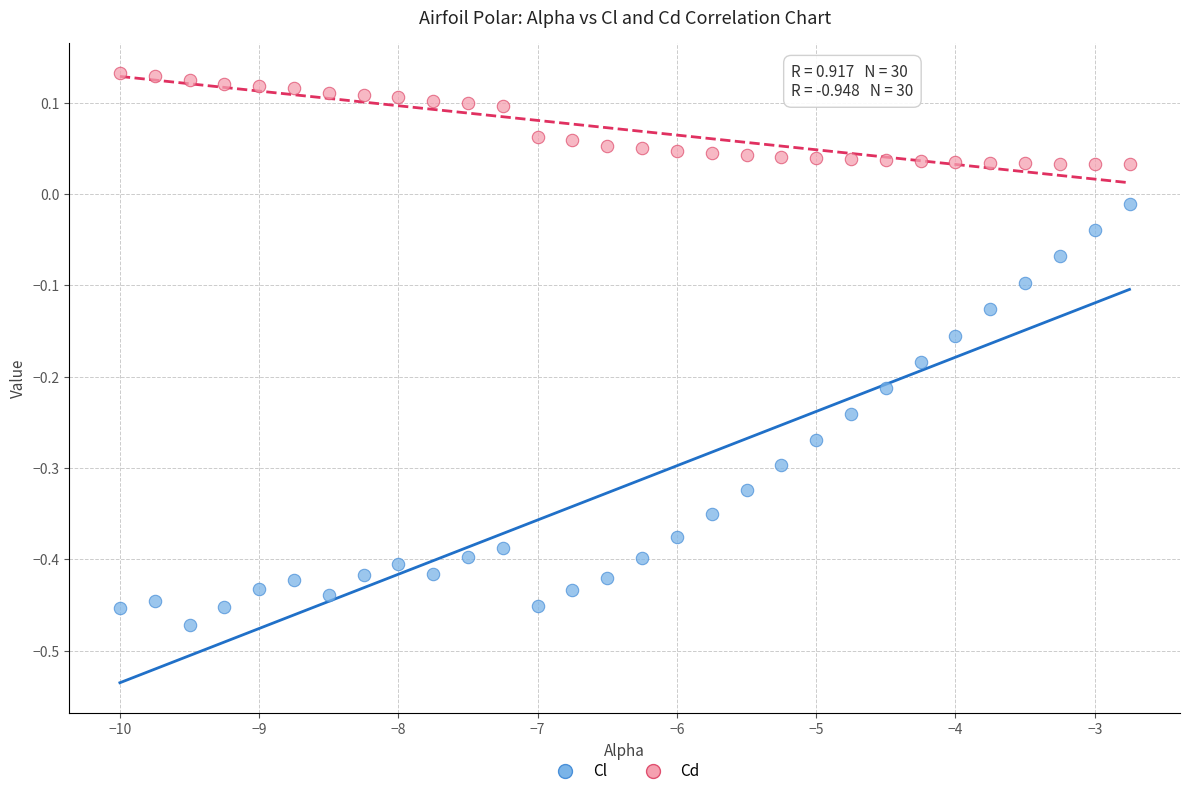

What are all the series names shown in the legend?

Cl, Cd